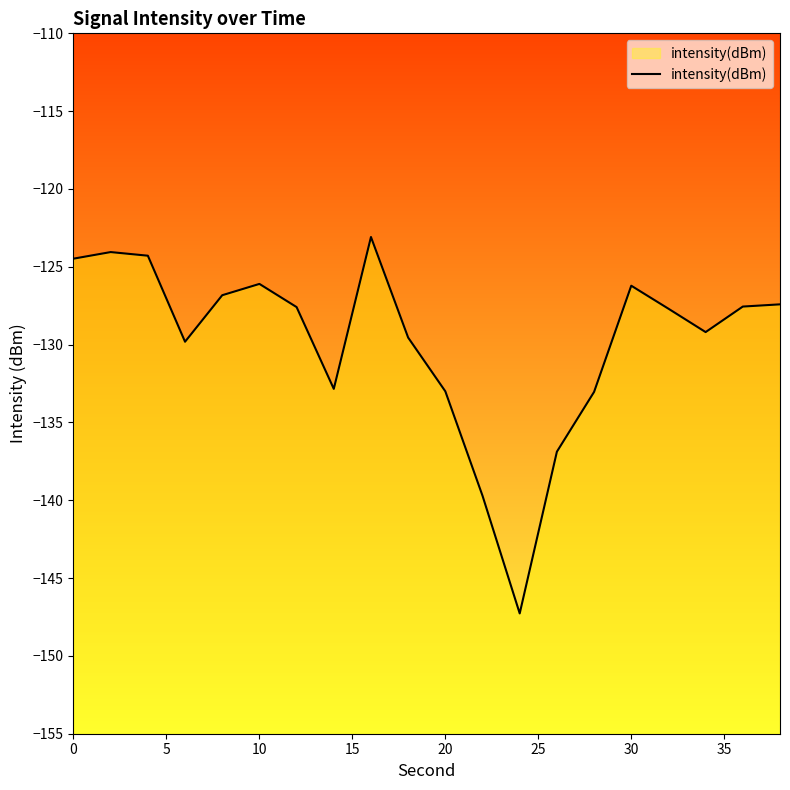

How many data points are less than -127?

13